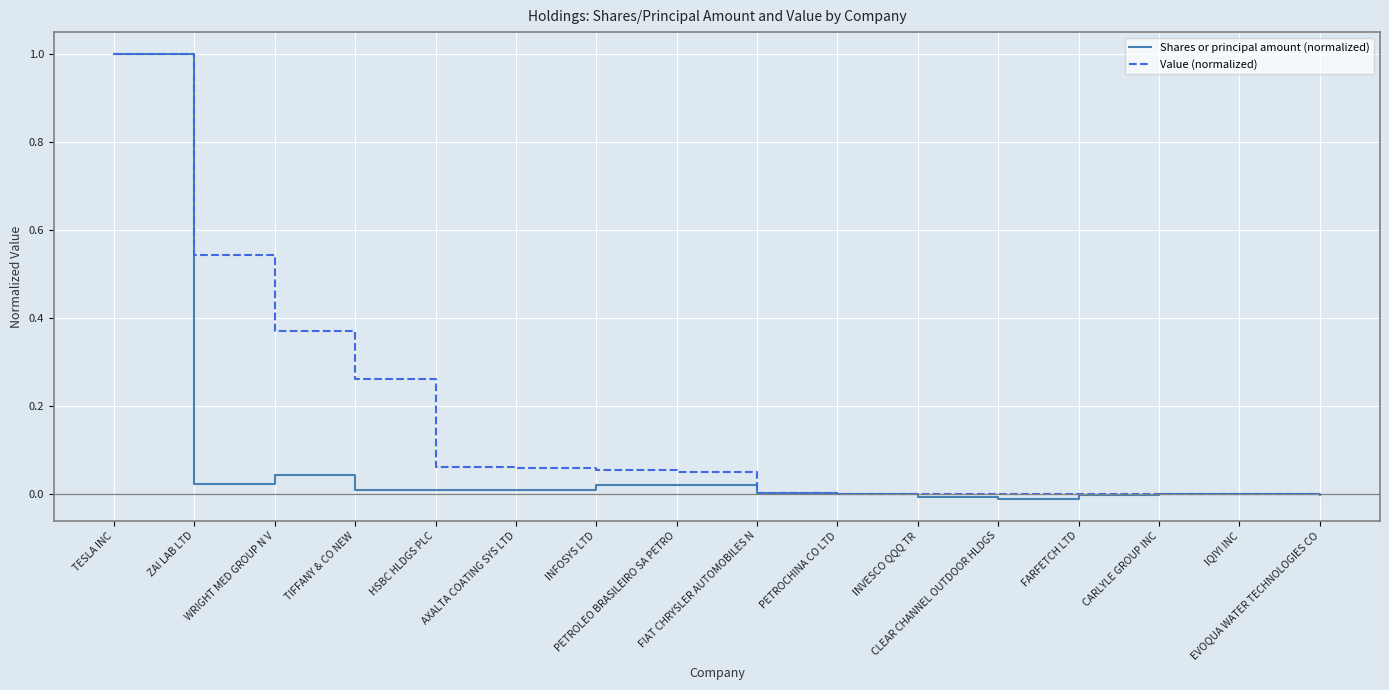

List the series in order of their overall mean, highest first.

Value (normalized), Shares or principal amount (normalized)